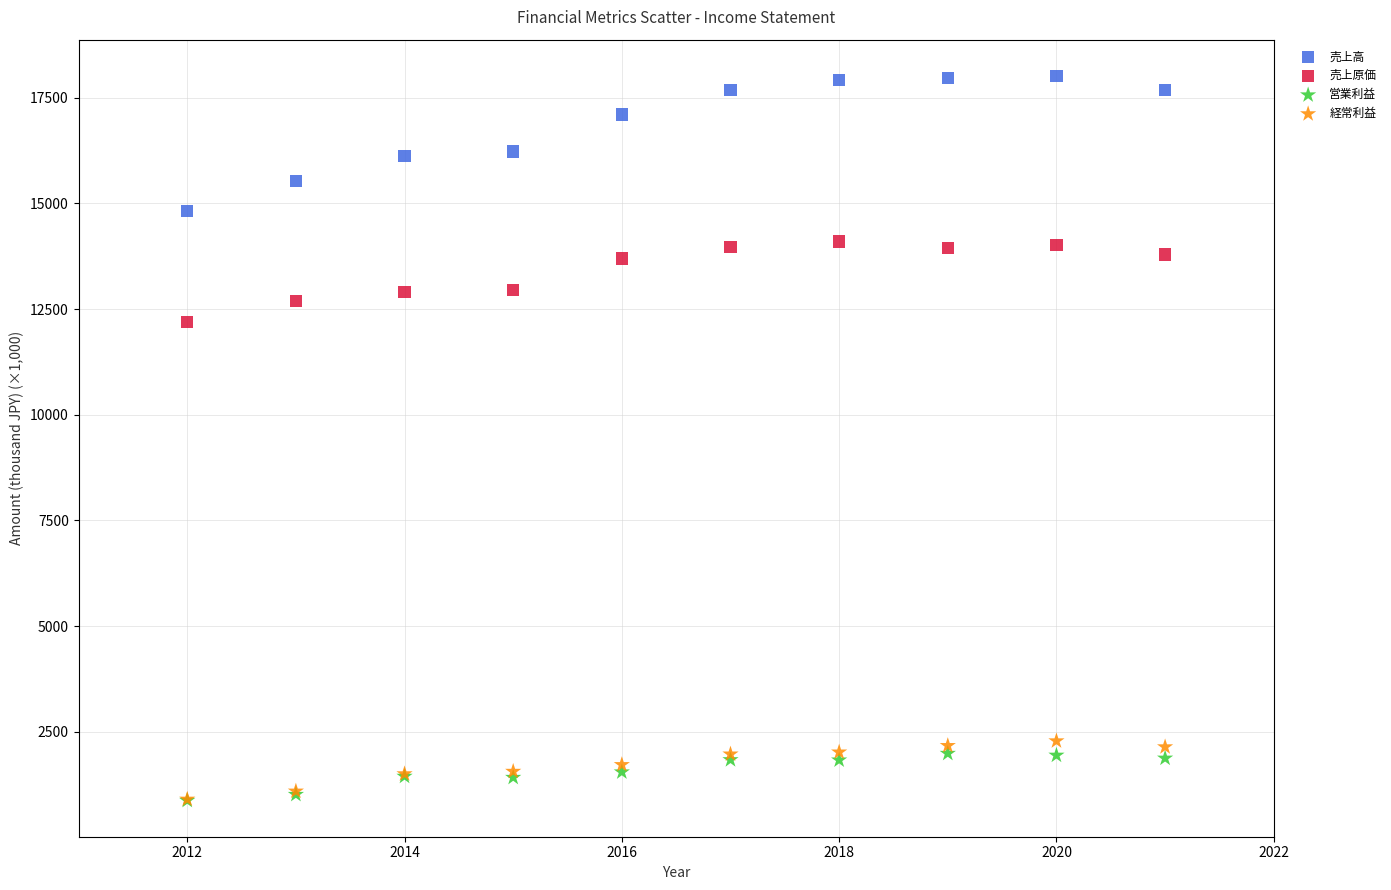

Which series reaches the maximum Y coordinate?

売上高